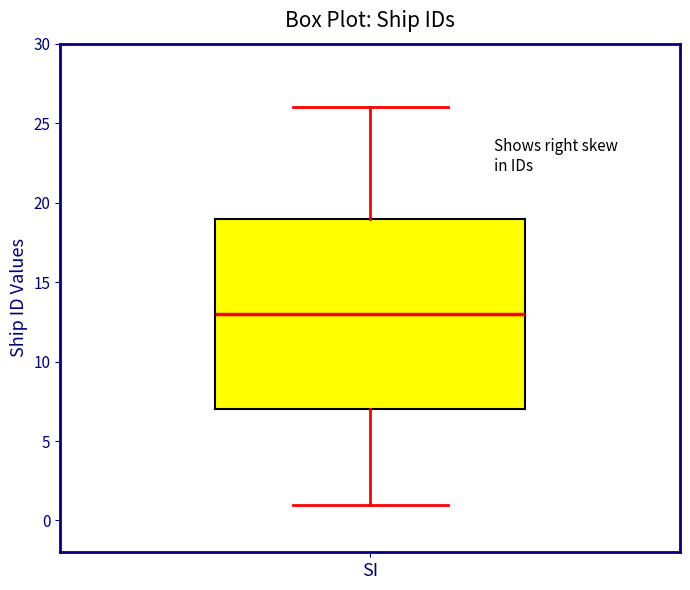

Transcribe this box plot: give where the median line is, the range the box spans, and where the two whiskers end, as read against the y-axis. The values are not printed on the chart, so give them approximately, as read against the axis.

median 13, box 7 to 19, whiskers 1 to 26